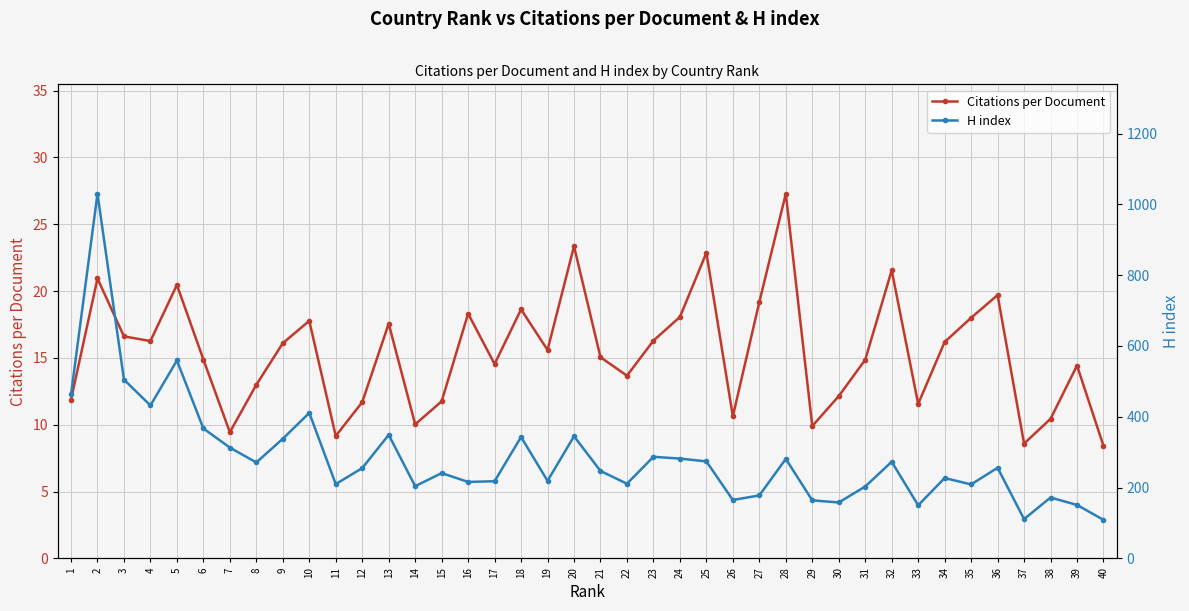

What is the highest value of the H index series?

1030.0